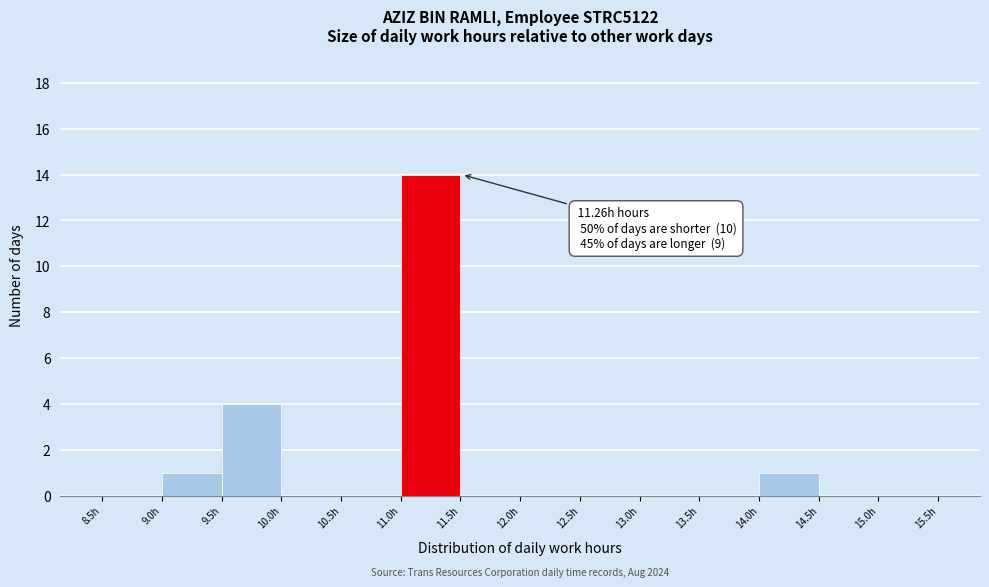

Over which range of the x-axis is the bar tallest?

11.0 to 11.5